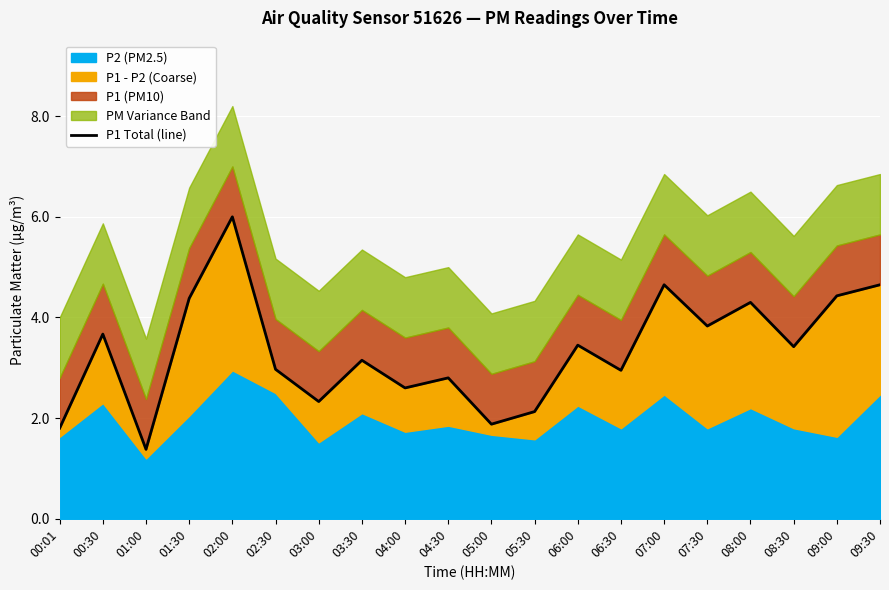

List the labels in order of value, largest first.

02:00, 07:00, 09:30, 09:00, 01:30, 08:00, 07:30, 00:30, 06:00, 08:30, 03:30, 02:30, 06:30, 04:30, 04:00, 03:00, 05:30, 05:00, 00:01, 01:00